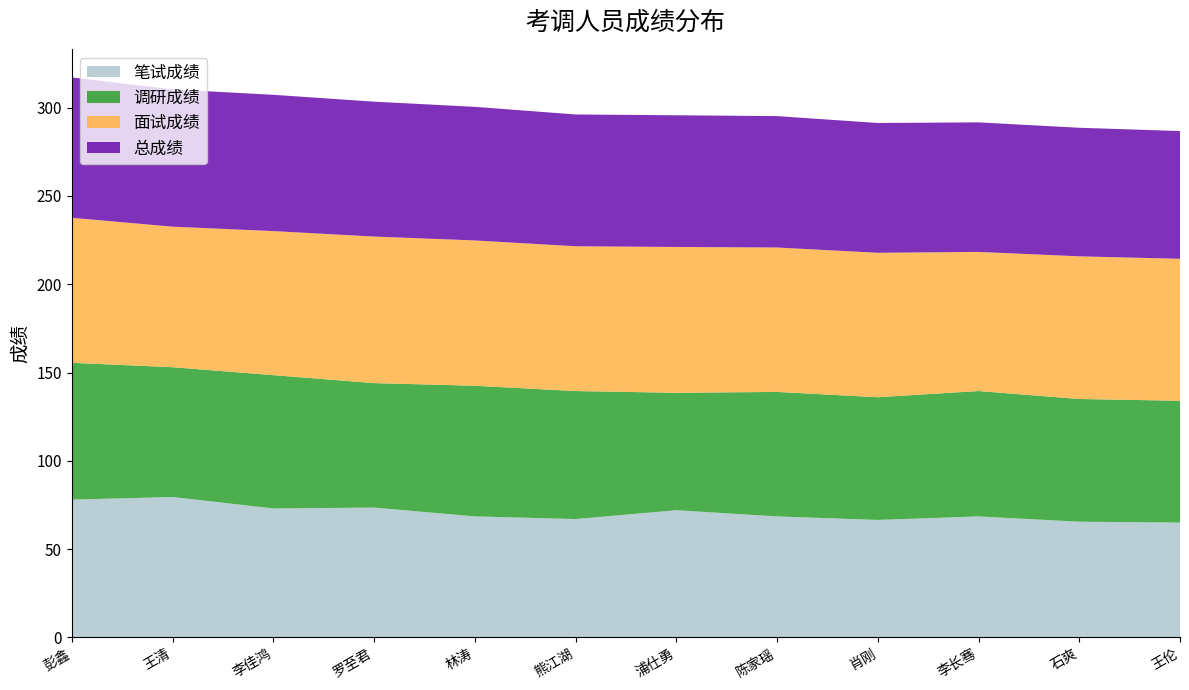

Reading left to right, what are all the values shown in this chart?

笔试成绩: 78.0	79.5	73.0	73.5	68.5	67.0	72.0	68.5	66.5	68.5	65.5	65.0
调研成绩: 77.5	73.5	75.5	70.5	74.0	72.5	66.5	70.5	69.5	71.0	69.5	69.0
面试成绩: 82.1	79.6	81.6	83.0	82.3	82.0	82.6	81.8	81.8	78.8	80.8	80.4
总成绩: 79.5	77.7	77.2	76.4	75.7	74.7	74.6	74.4	73.5	73.4	72.8	72.4